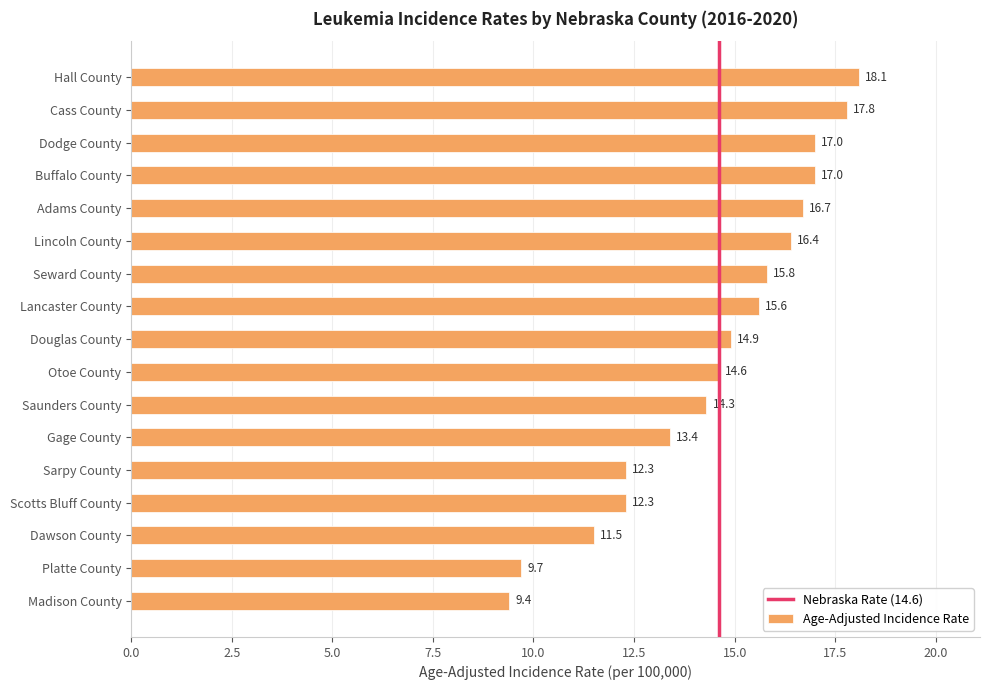

Between Dodge County and Gage County, which is larger?

Dodge County